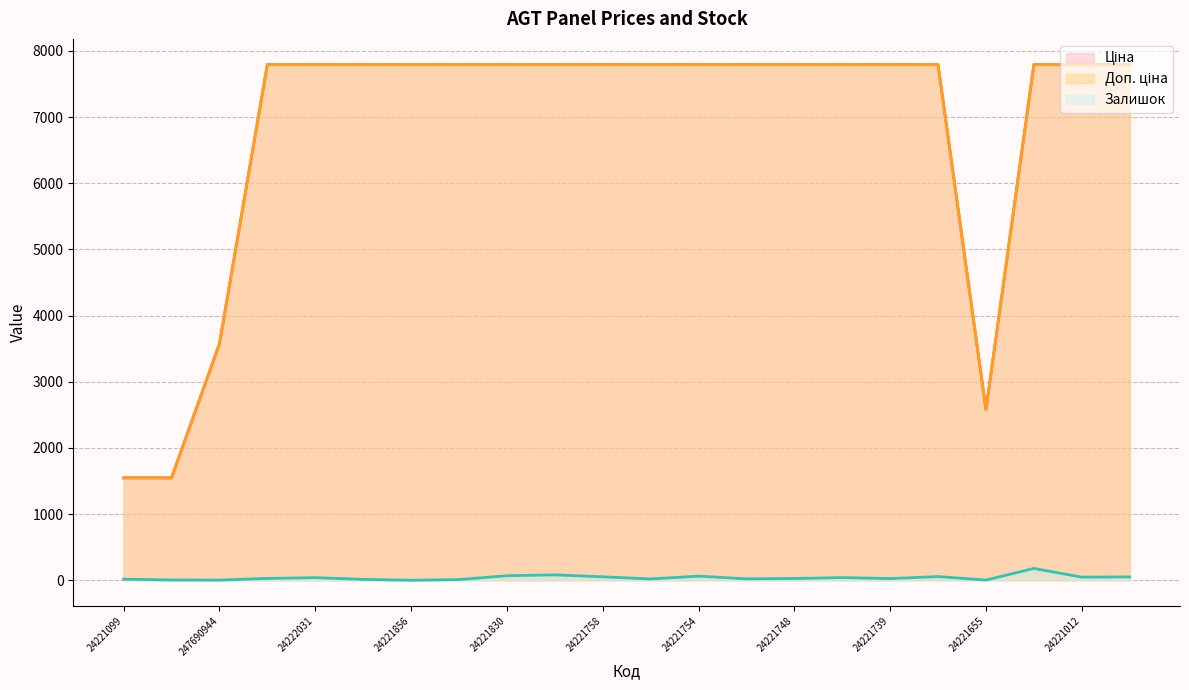

How many values in the Доп. ціна series are below 7792?

4